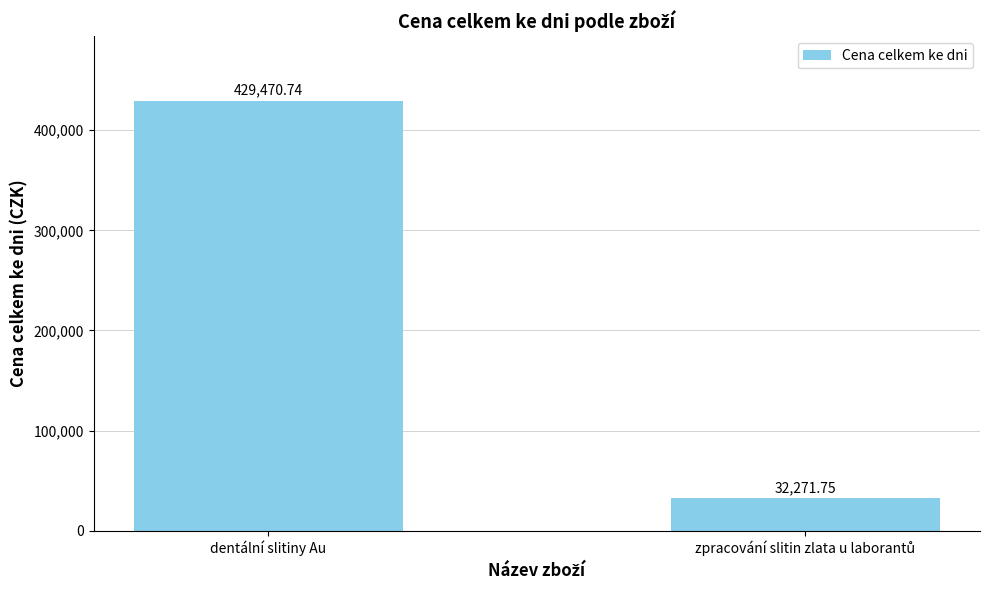

Where does the data first go above 429470?

dentální slitiny Au